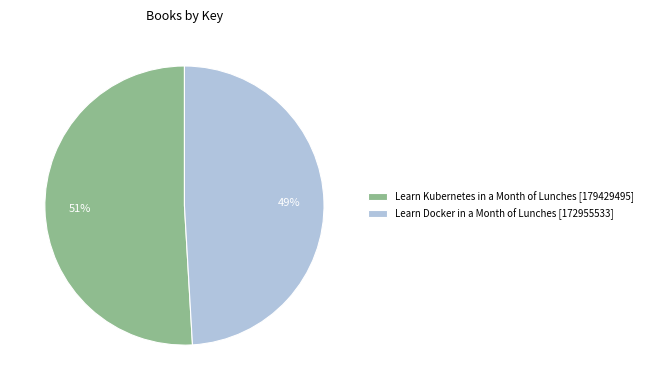

Combined, do Learn Kubernetes in a Month of Lunches [179429495] and Learn Docker in a Month of Lunches [172955533] account for over 50%?

Yes